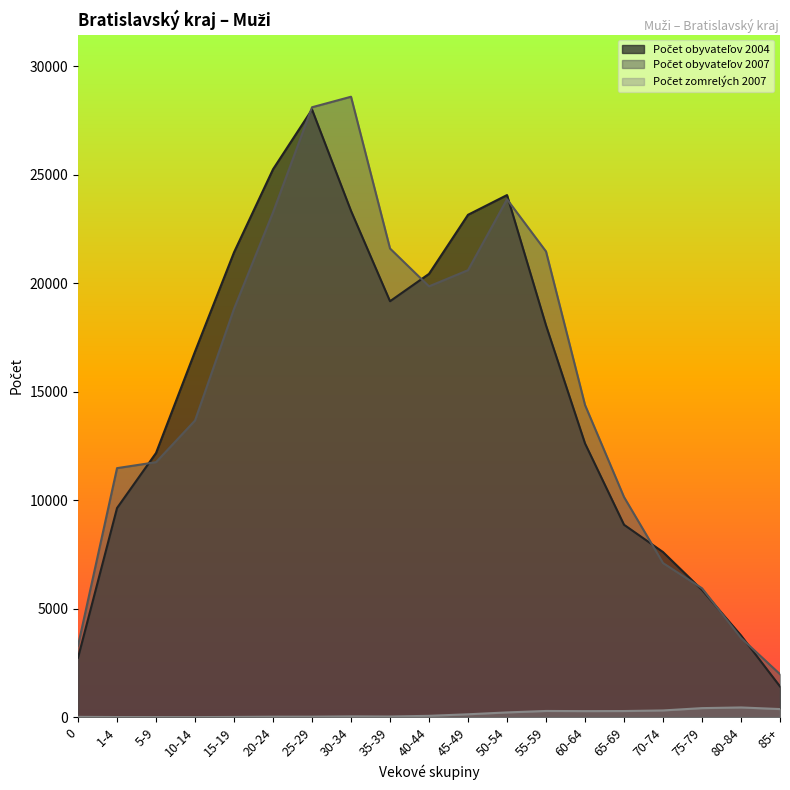

Is it true that Počet zomrelých 2007 equals 283 at 55-59?

True